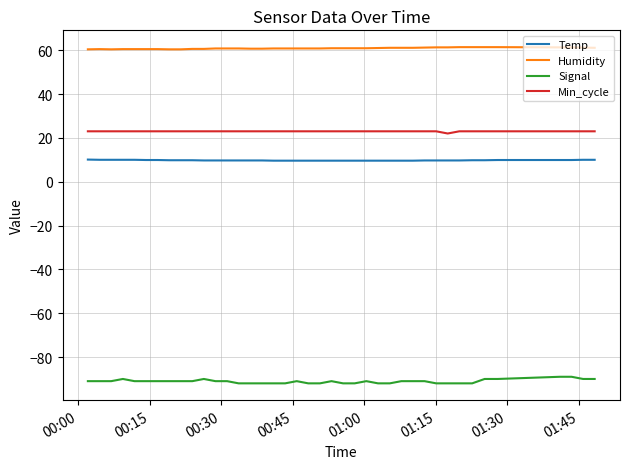

Rank the series by their maximum value, from highest to lowest.

Humidity, Min_cycle, Temp, Signal